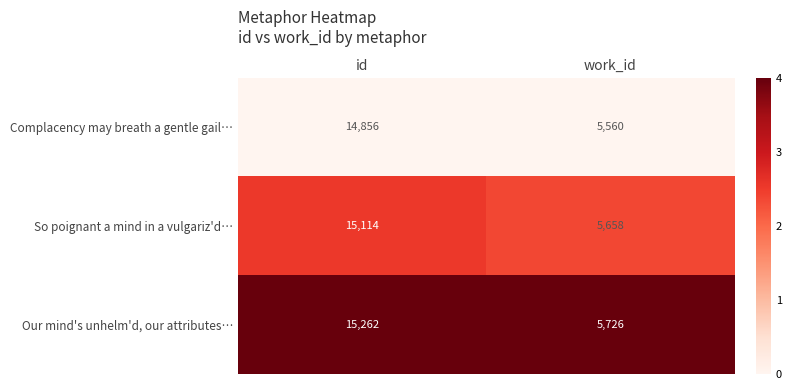

Rank the series by their average value, from highest to lowest.

Our mind's unhelm'd, our attributes…, So poignant a mind in a vulgariz'd…, Complacency may breath a gentle gail…